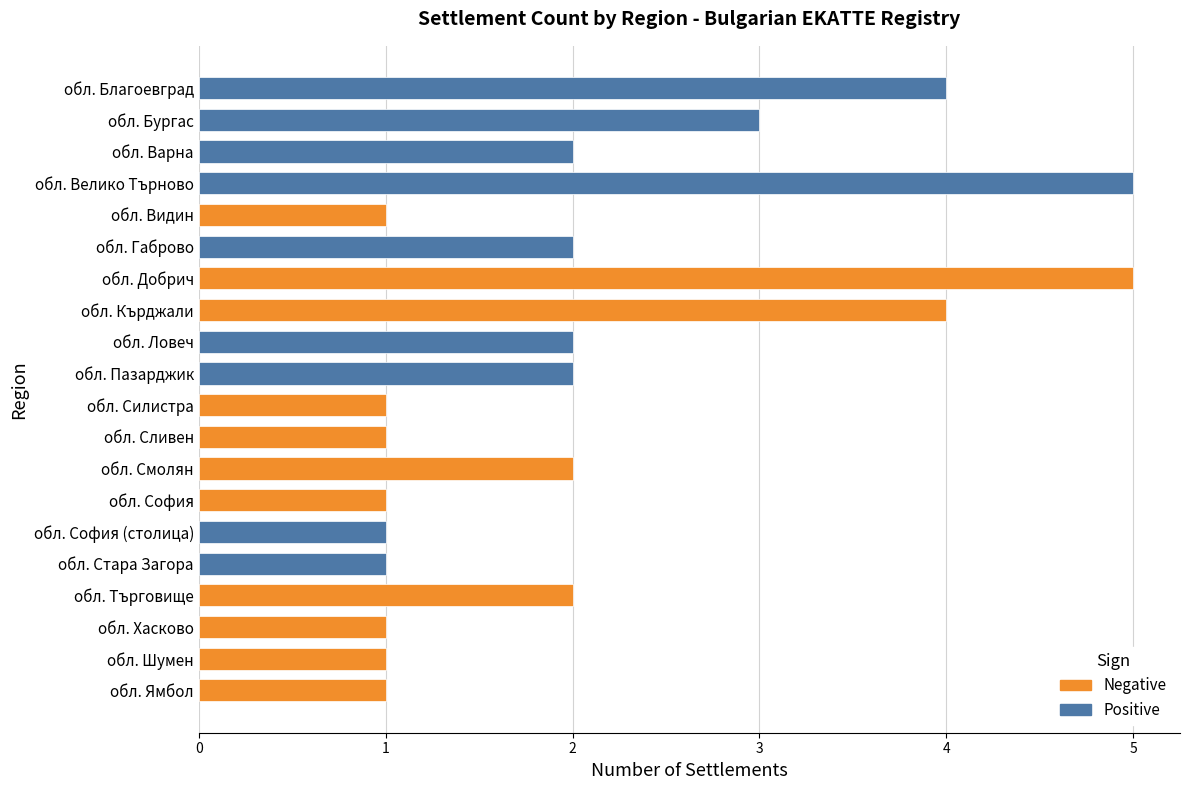

Count the values in the range 1 to 3.

16